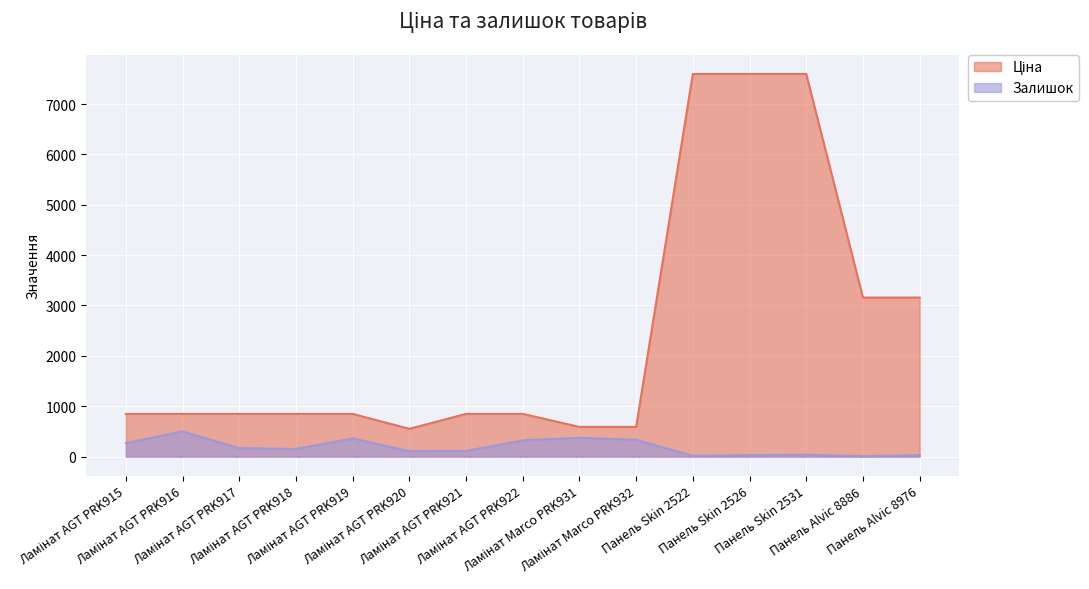

True or false: Ціна has more than 0 points higher than both neighbors.

False